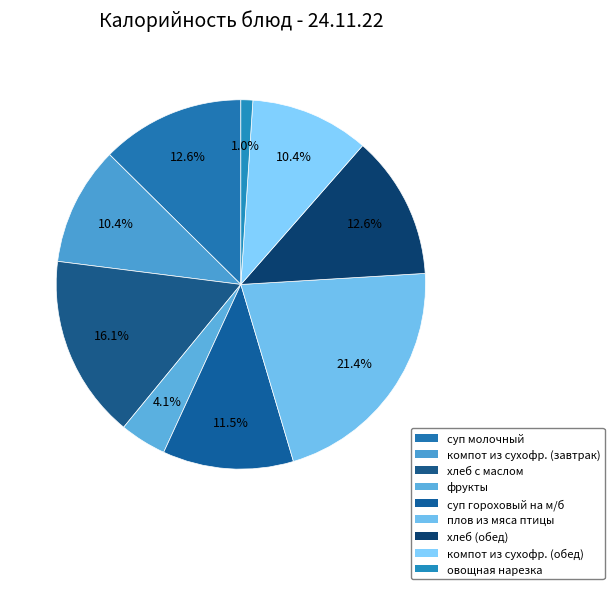

Between овощная нарезка and компот из сухофр. (обед), which is larger?

компот из сухофр. (обед)